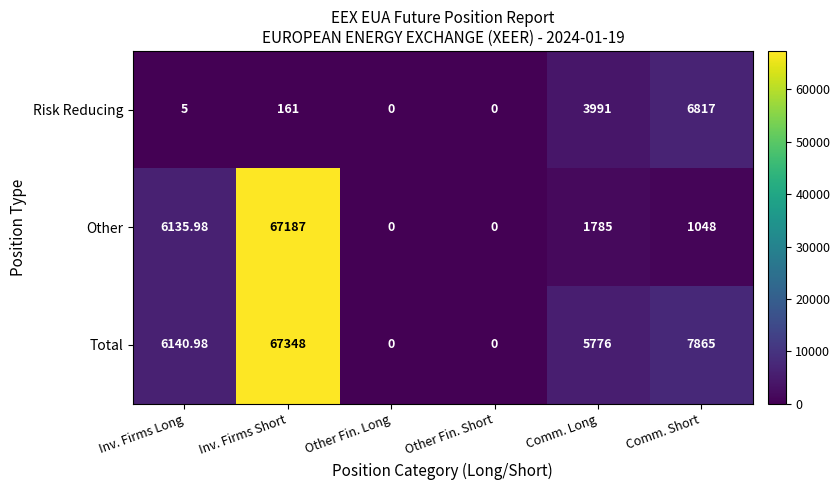

Which series changed the most between Inv. Firms Long and Other Fin. Long?

Total